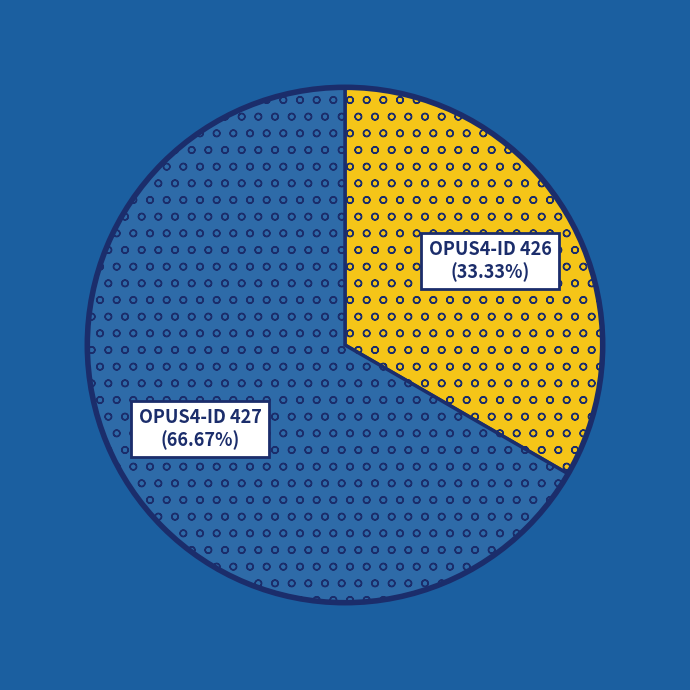

Which category has the smallest portion of the pie?

OPUS4-ID 426